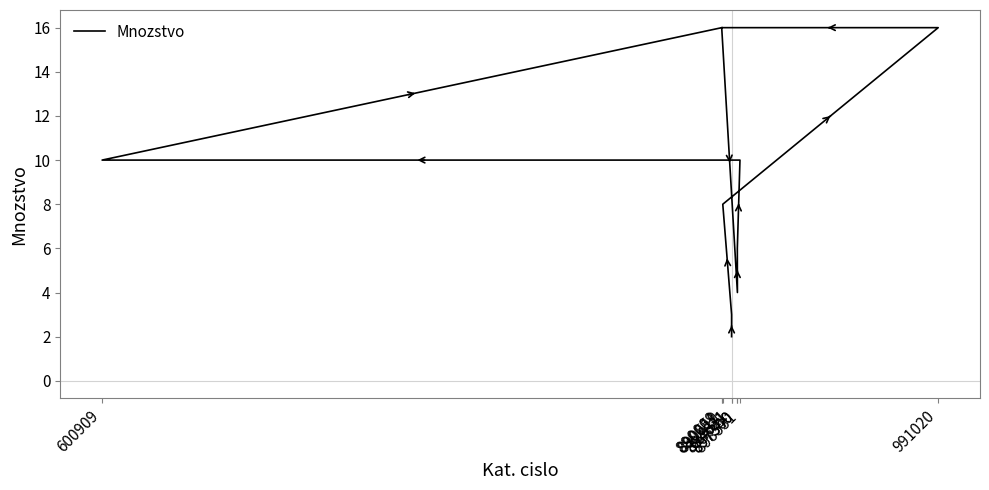

Reading left to right, list all the values displayed in this chart.

2	3	8	16	16	4	6	10	10	16